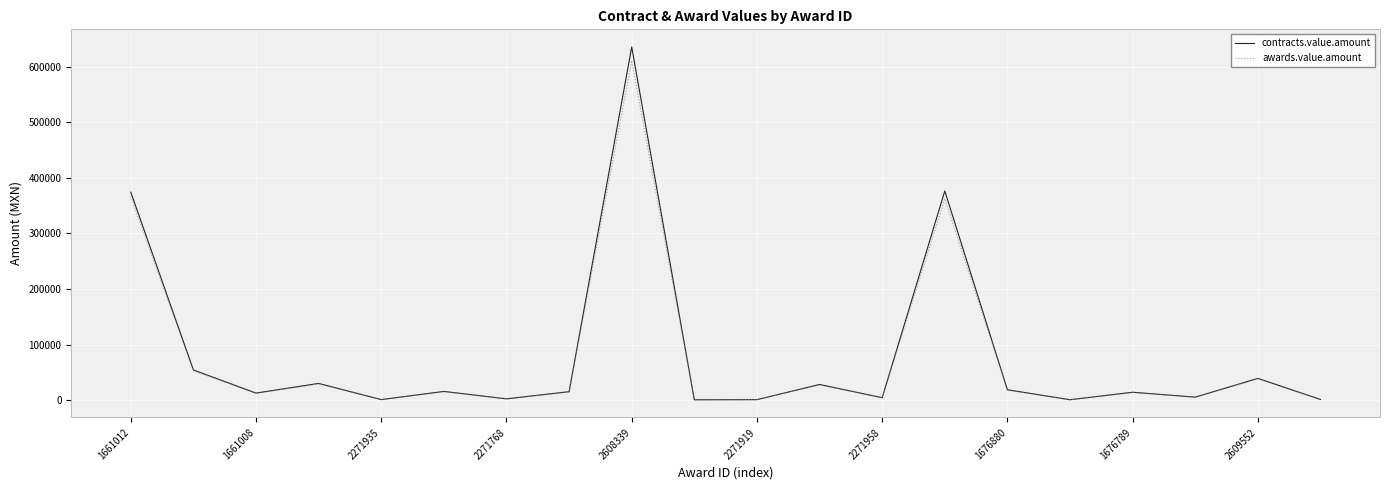

How many values in the contracts.value.amount series exceed 15000?

9